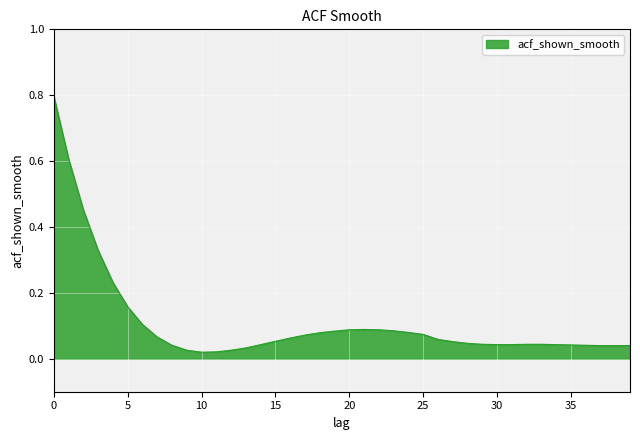

What is the maximum value shown in the chart?

0.8